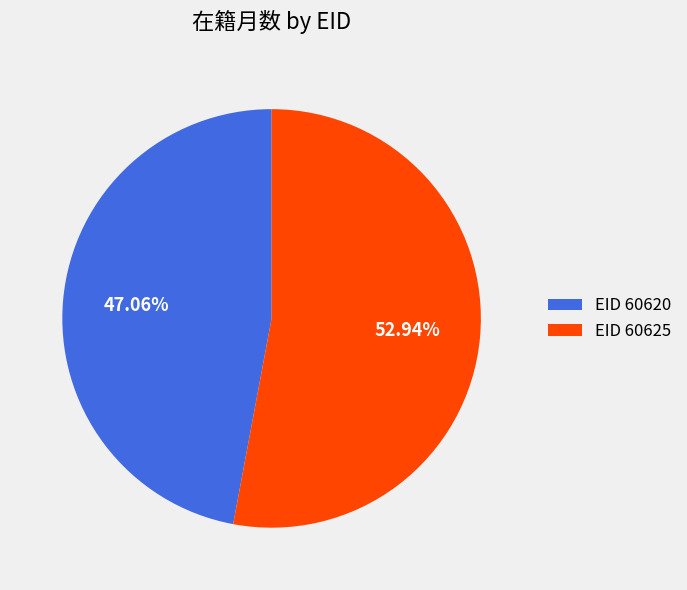

Combined, do EID 60625 and EID 60620 account for over 50%?

Yes